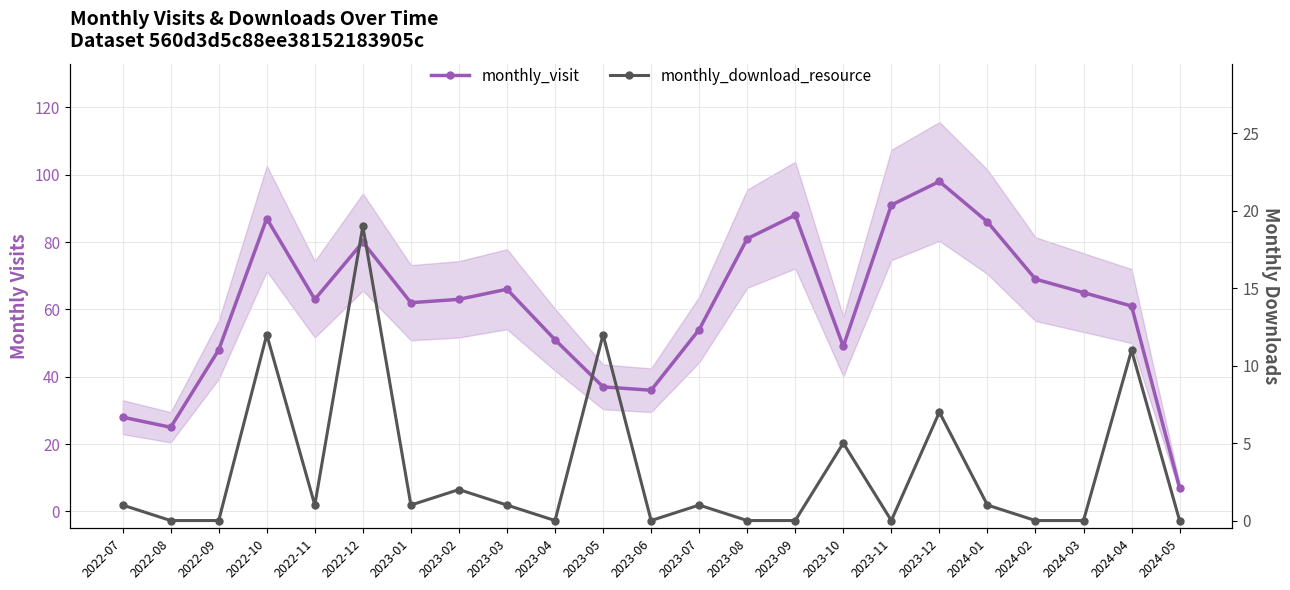

Where is the first local minimum for monthly_visit?

2022-08